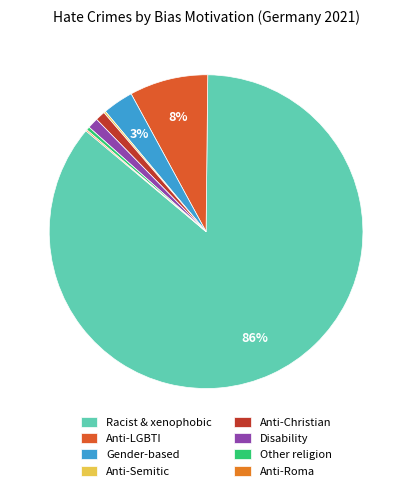

Count the number of slices in the pie.

8